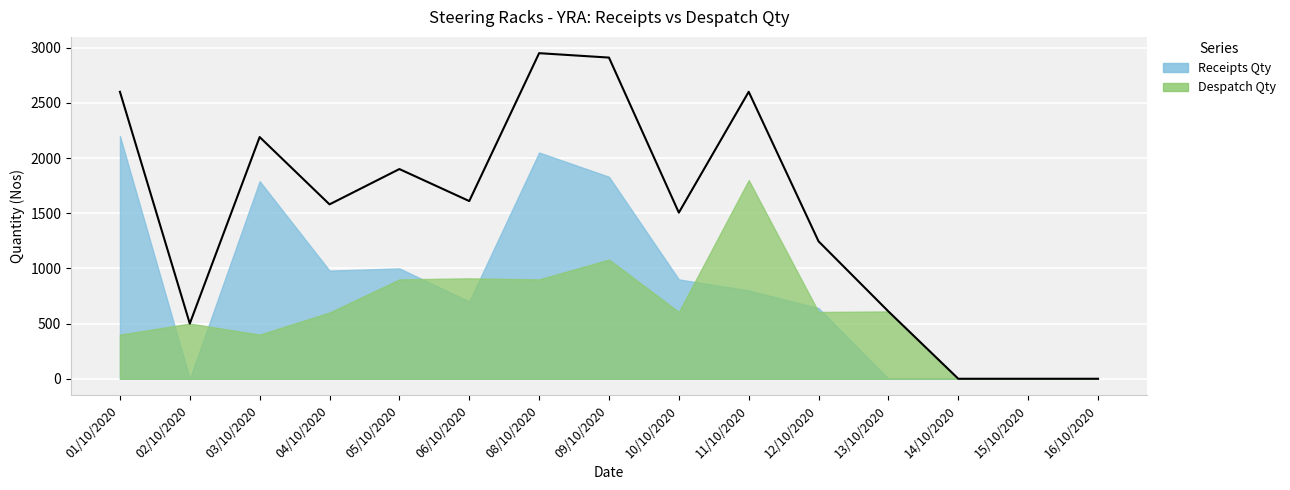

How many data points in Receipts Qty are less than 800?

7